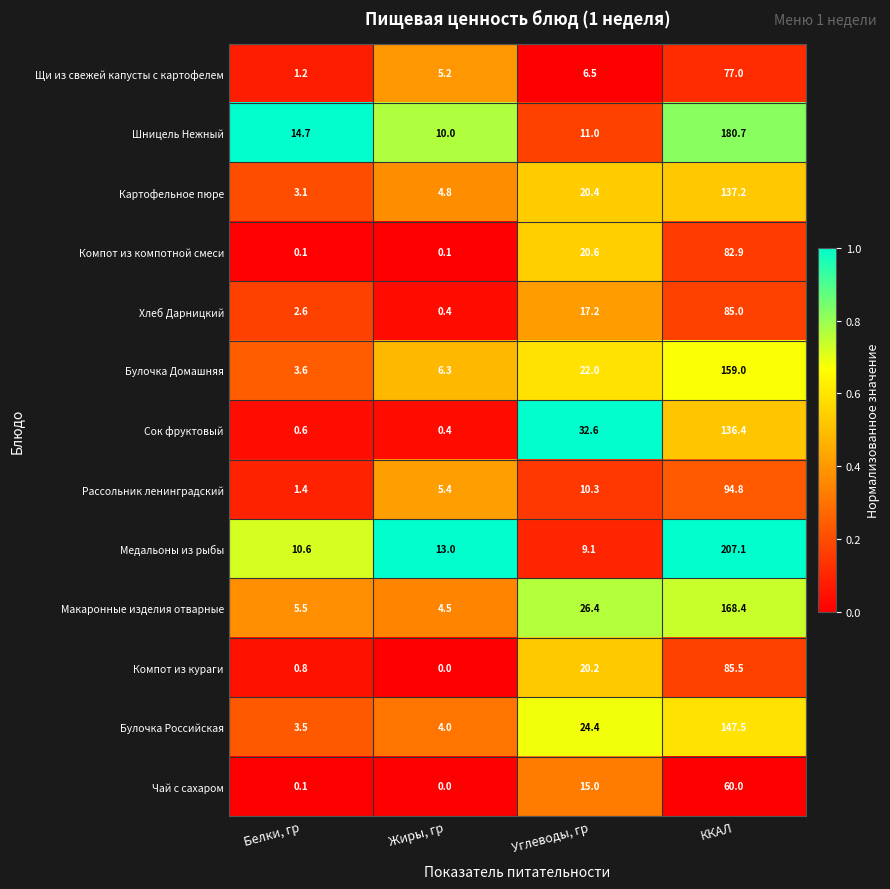

At Углеводы, гр, list the series in order from largest to smallest.

Сок фруктовый, Макаронные изделия отварные, Булочка Российская, Булочка Домашняя, Компот из компотной смеси, Картофельное пюре, Компот из кураги, Хлеб Дарницкий, Чай с сахаром, Шницель Нежный, Рассольник ленинградский, Медальоны из рыбы, Щи из свежей капусты с картофелем